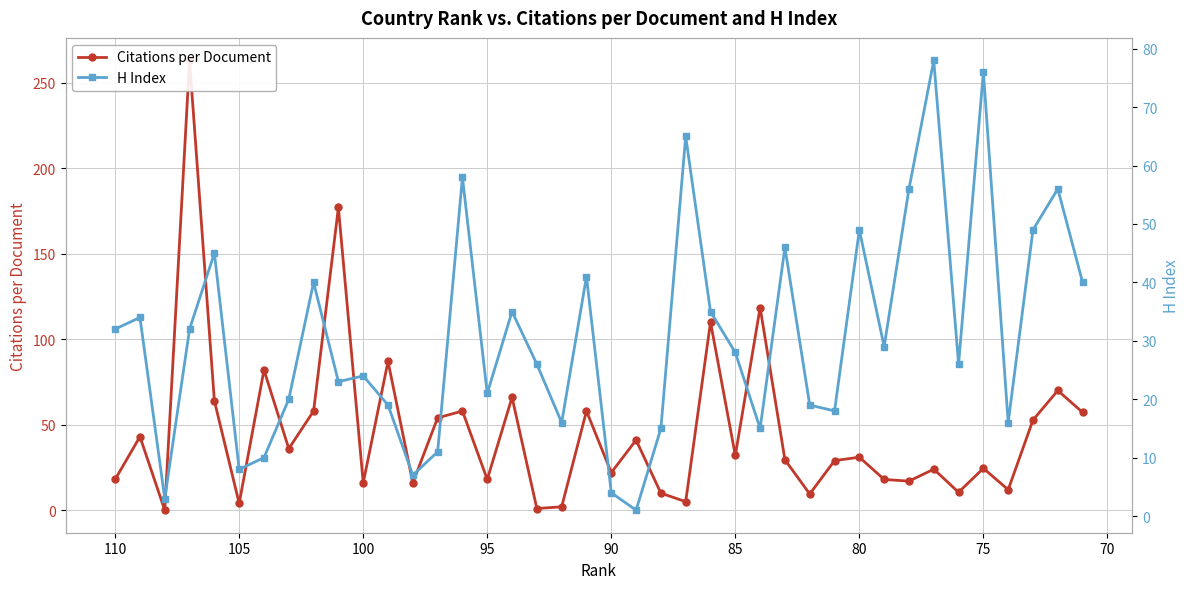

How many values in the H Index series exceed 28?

19